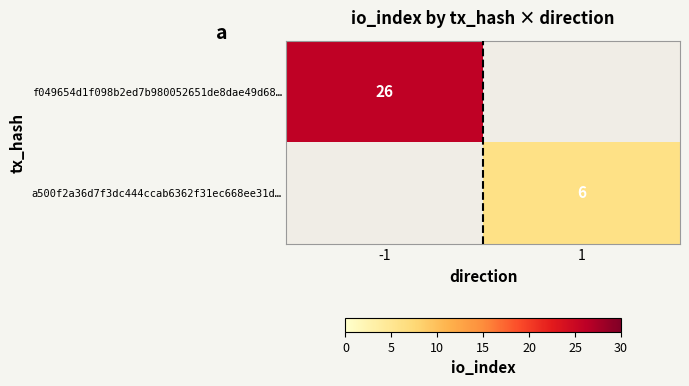

What is the total value across all series at -1?

26